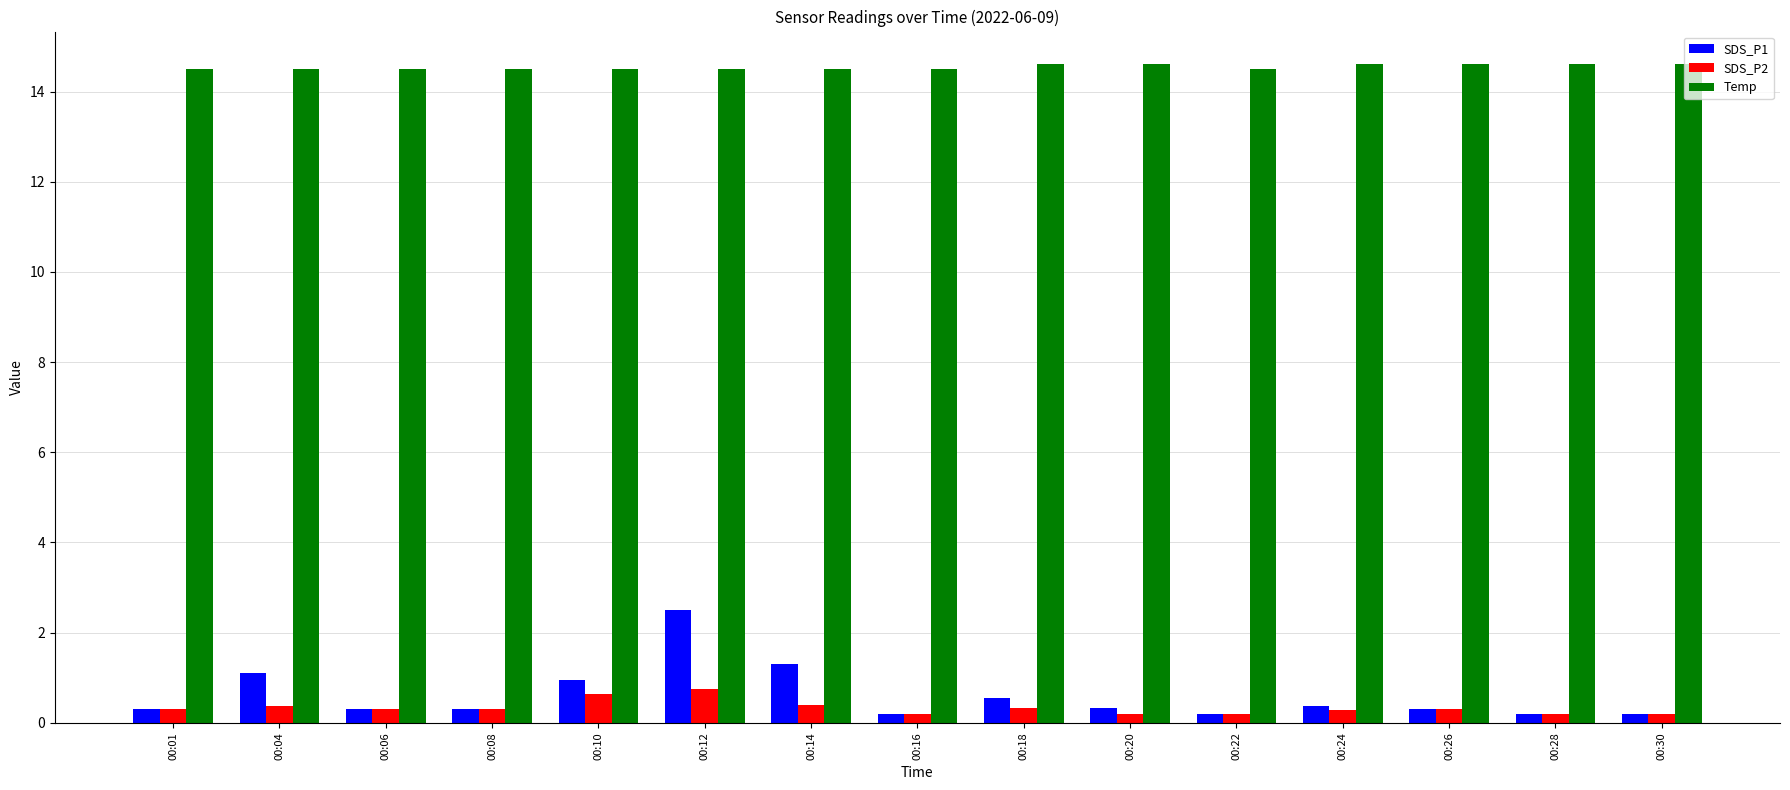

The SDS_P1 series shows 1.7 at 00:04. True or false?

False